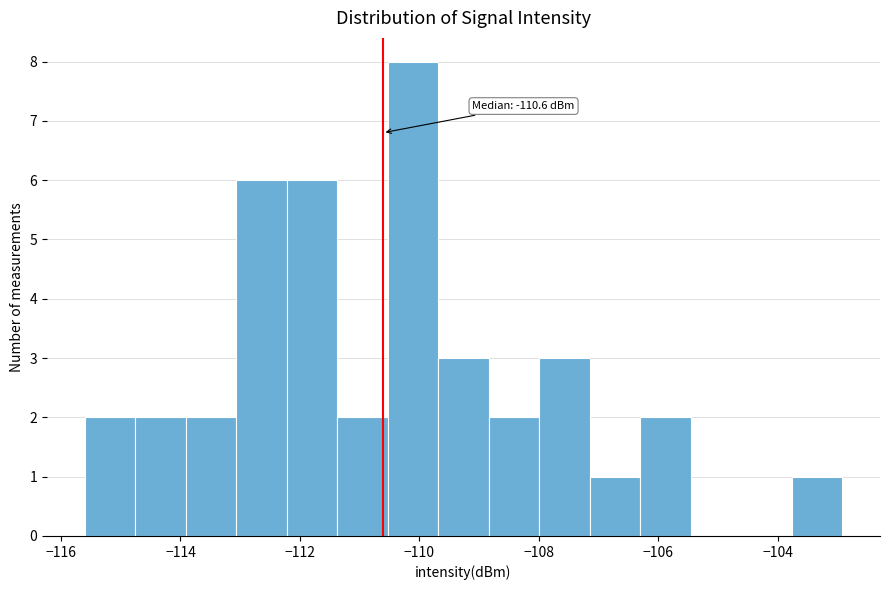

Which range on the x-axis has the tallest bar?

-110.6 to -109.6